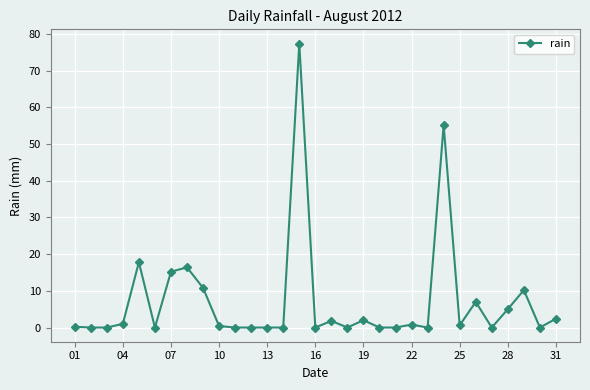

What is the sum of all values?

224.2